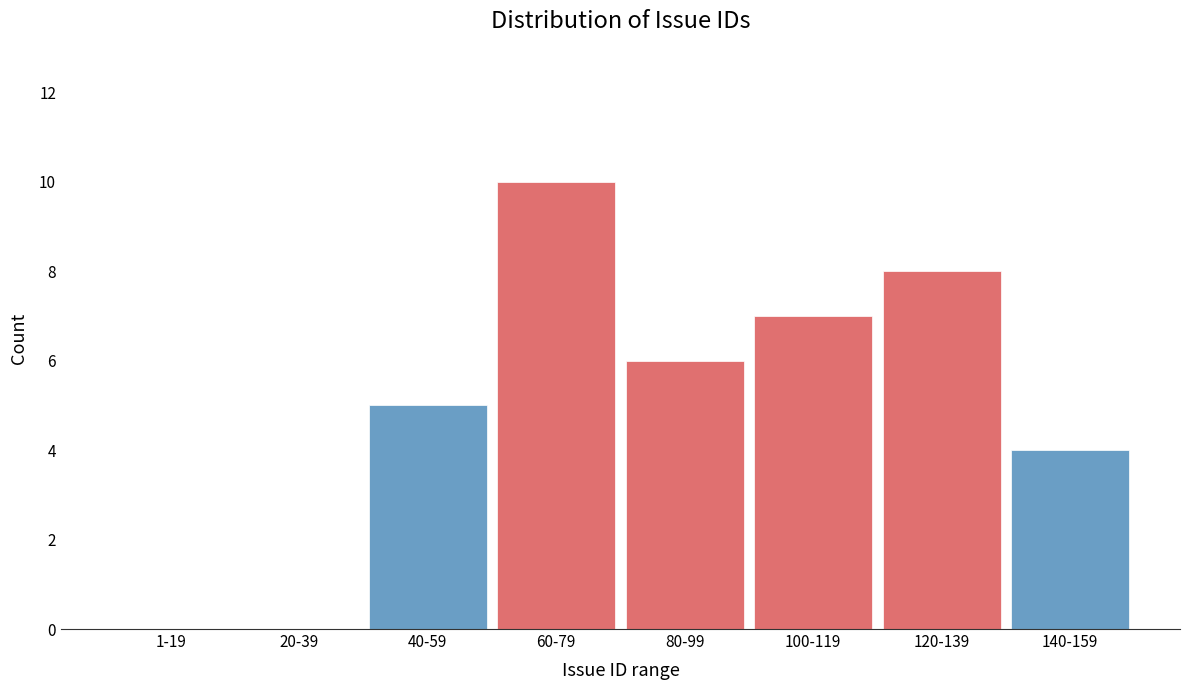

Reading right to left, what are all the values shown in this chart?

140-159=4	120-139=8	100-119=7	80-99=6	60-79=10	40-59=5	20-39=0	1-19=0